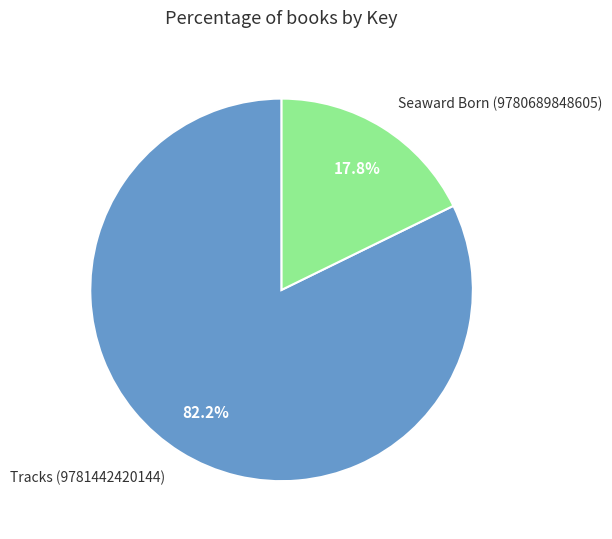

Is the sum of Seaward Born (9780689848605) and Tracks (9781442420144) greater than half?

Yes